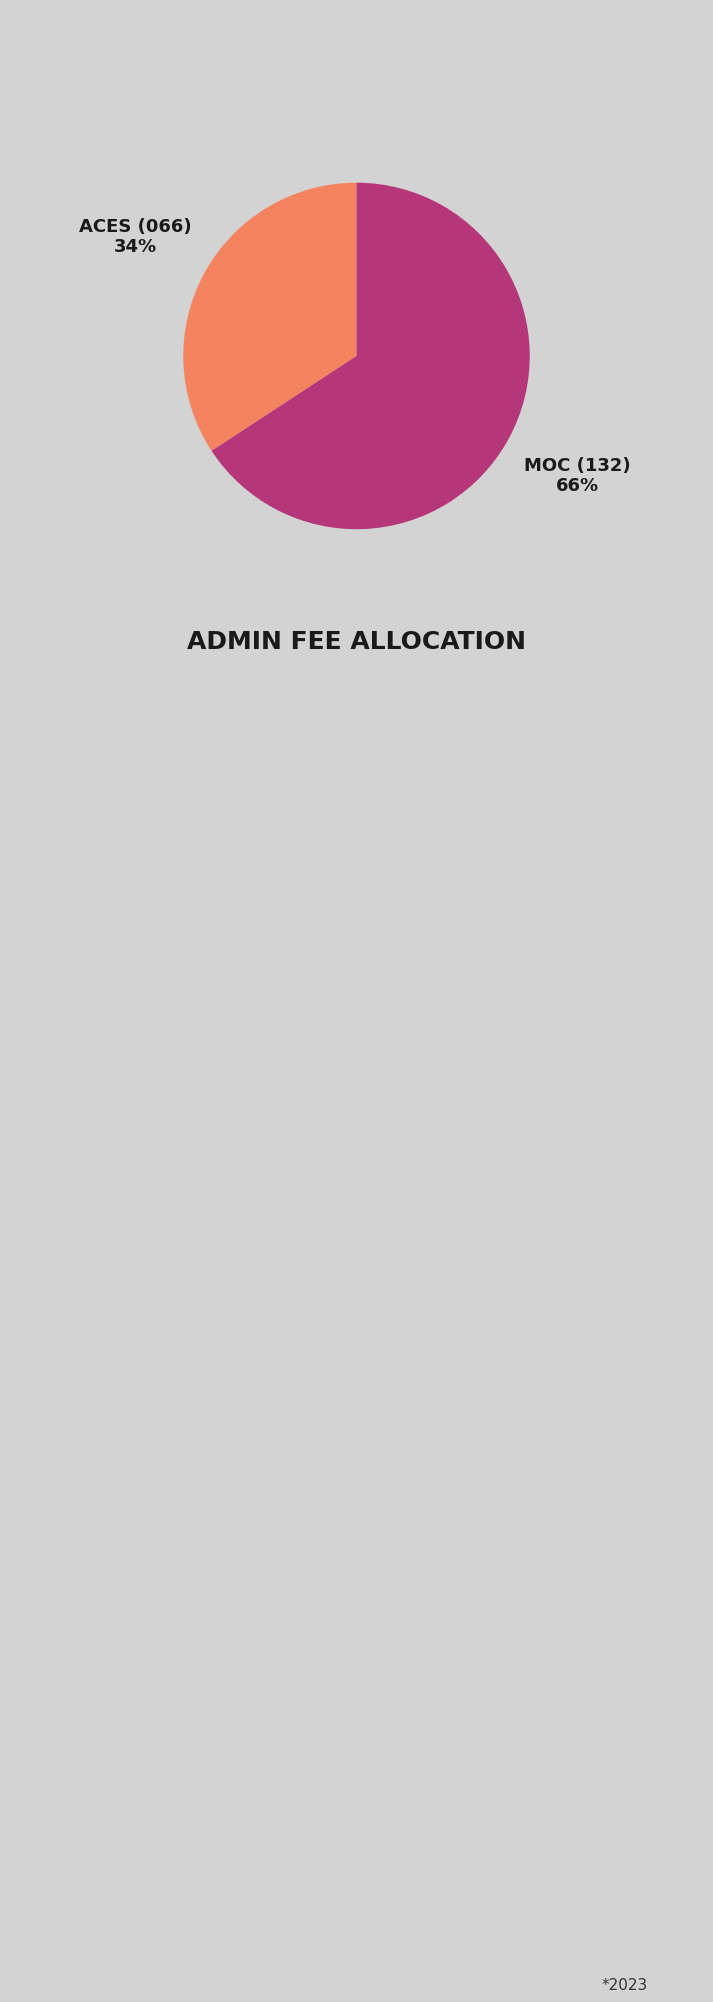

Do ACES (066) and MOC (132) together represent more than half of the pie?

Yes